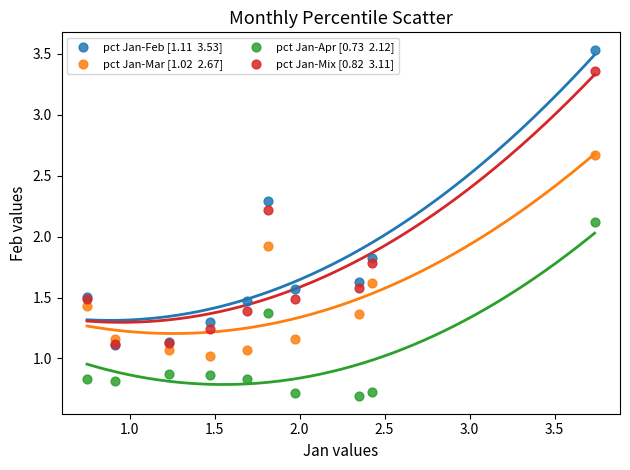

Across all series, what Y value is closest to 2?

1.9